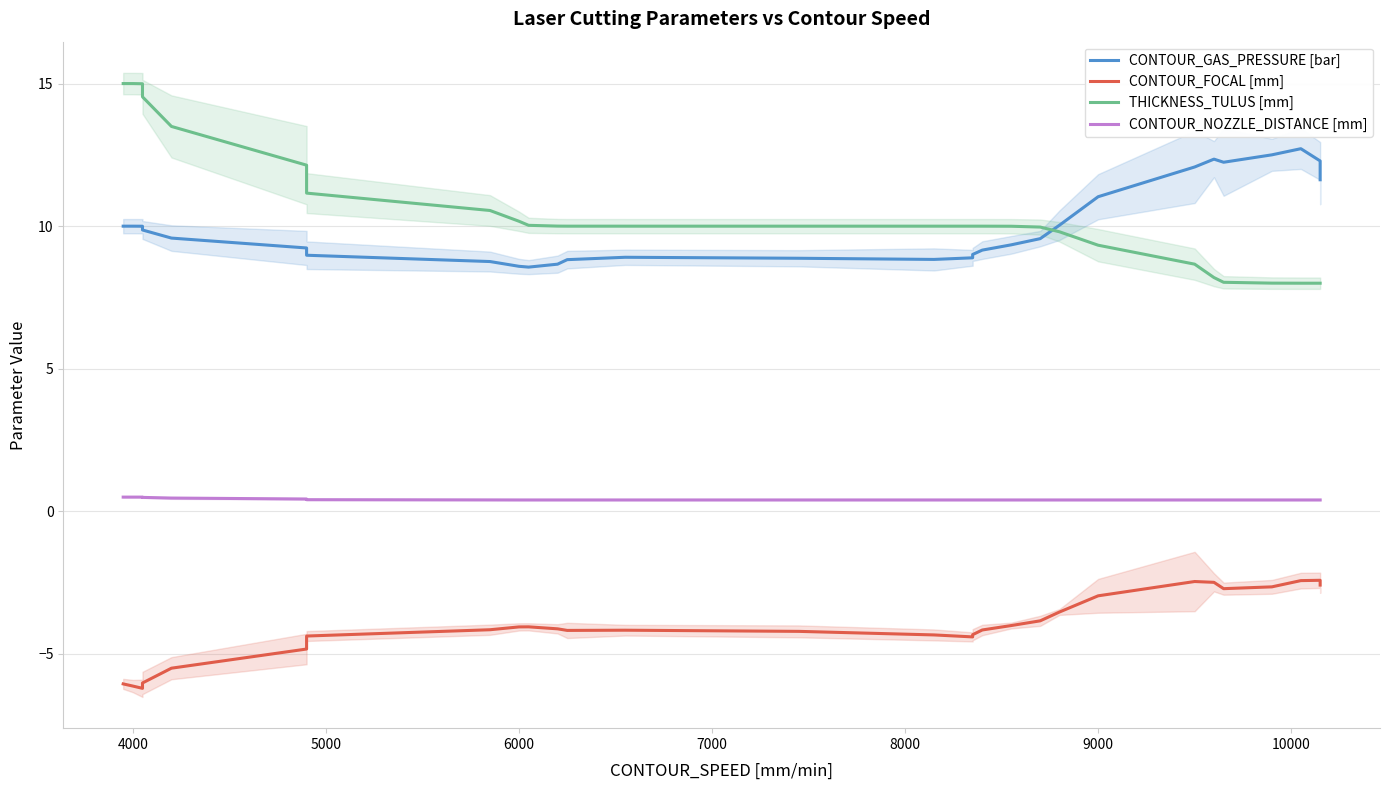

True or false: CONTOUR_NOZZLE_DISTANCE [mm] has a value of 0.7 at 9000.

False